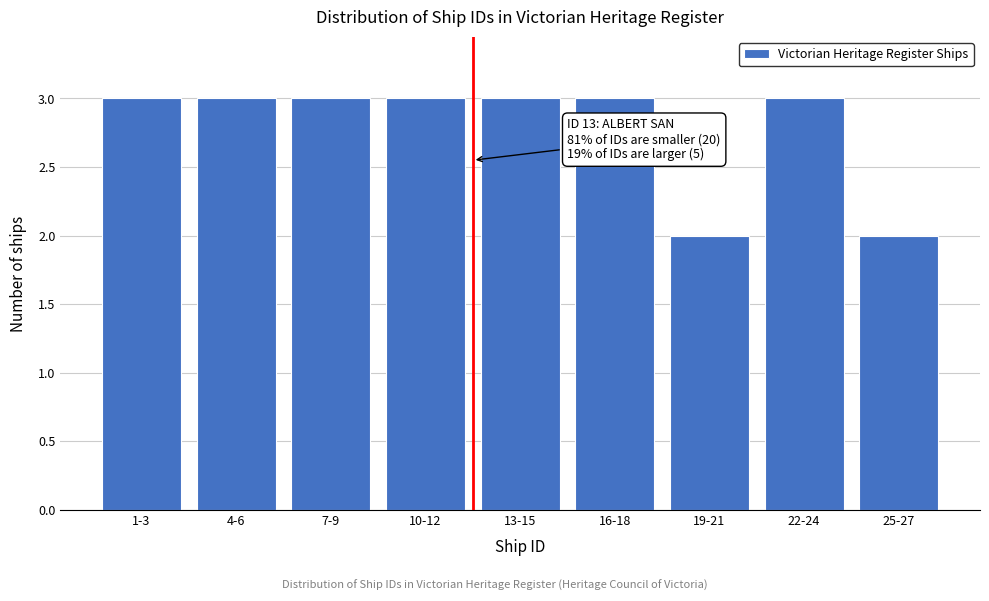

Reading right to left, list all the values displayed in this chart.

2	3	2	3	3	3	3	3	3